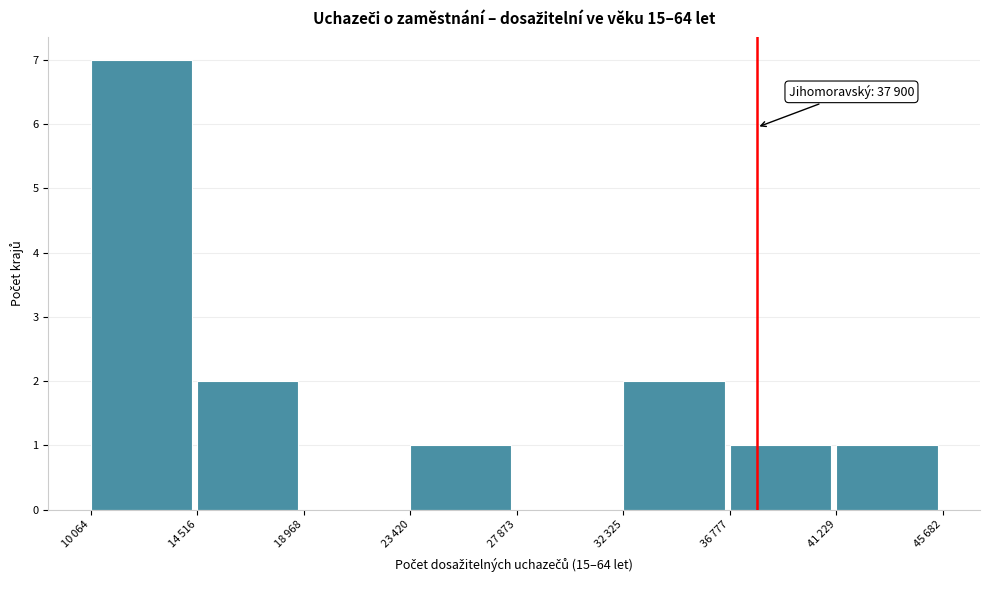

What is the greatest value displayed?

7